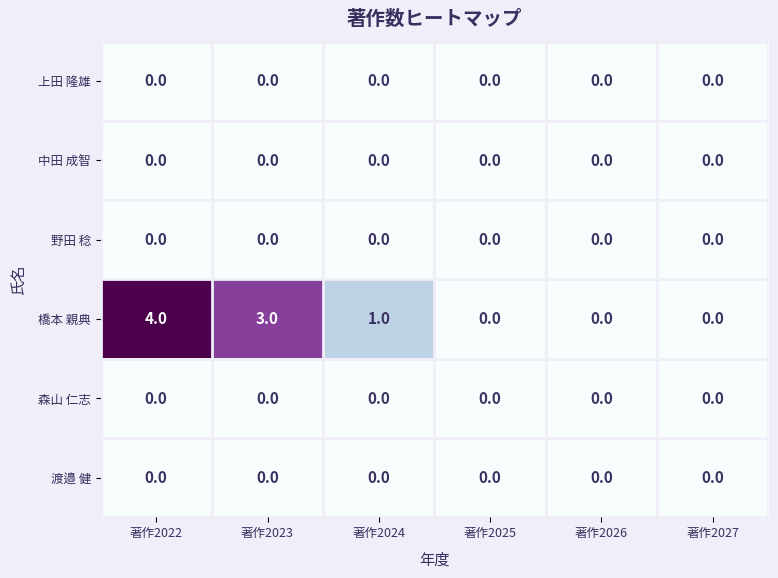

Count the 橋本 親典 values in the range 0 to 3.

5